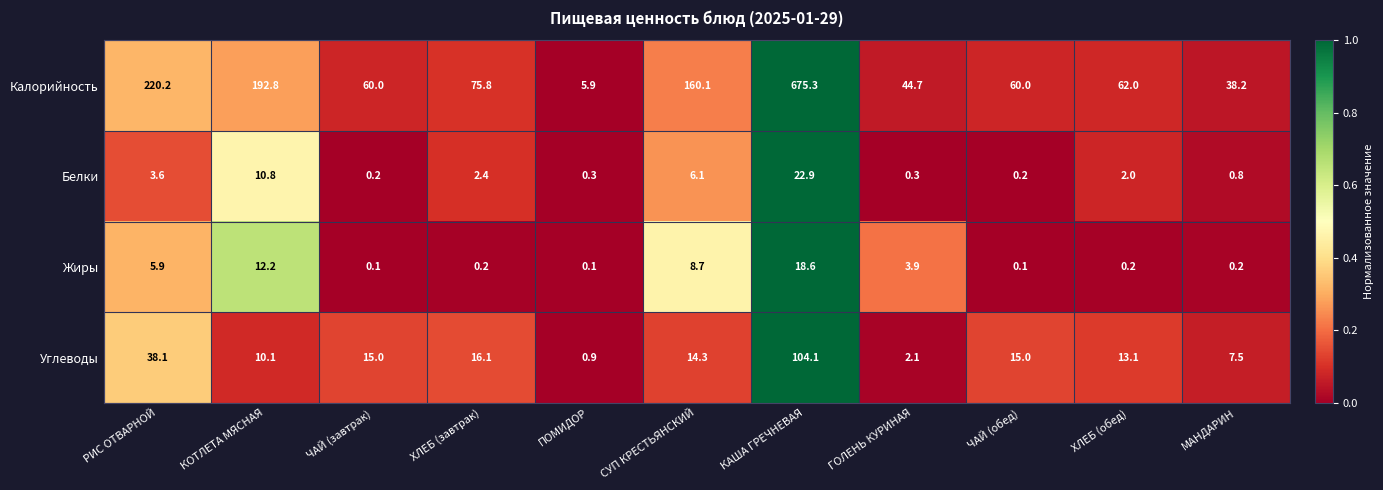

What is the greatest value displayed?

675.3